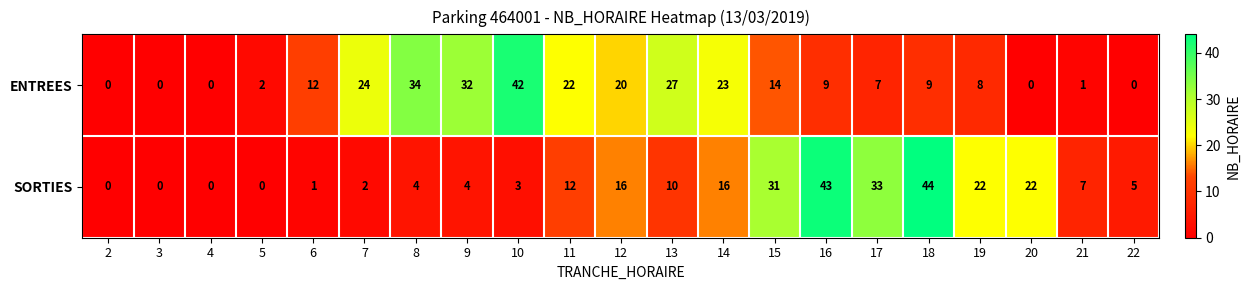

What is the average value of the SORTIES series?

13